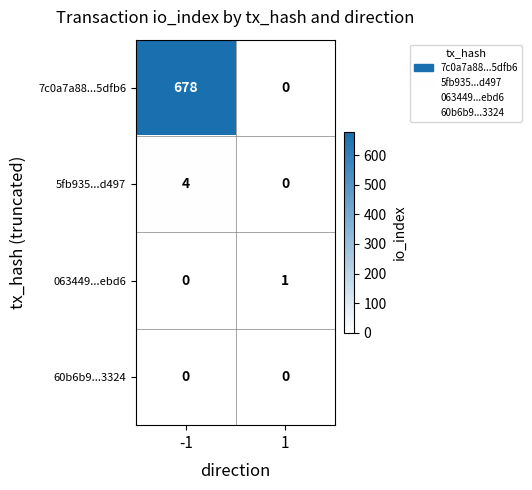

Which series changed the most between -1 and 1?

7c0a7a88...5dfb6